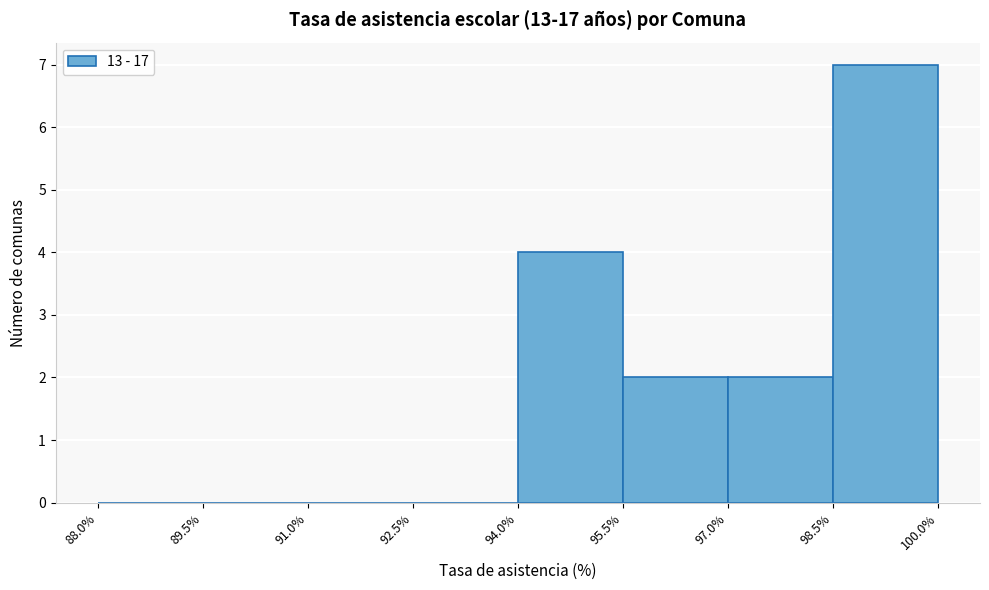

How tall is the bar that spans 94.0% to 95.5% on the x-axis? The values are not printed on the chart, so give them approximately, as read against the axis.

4